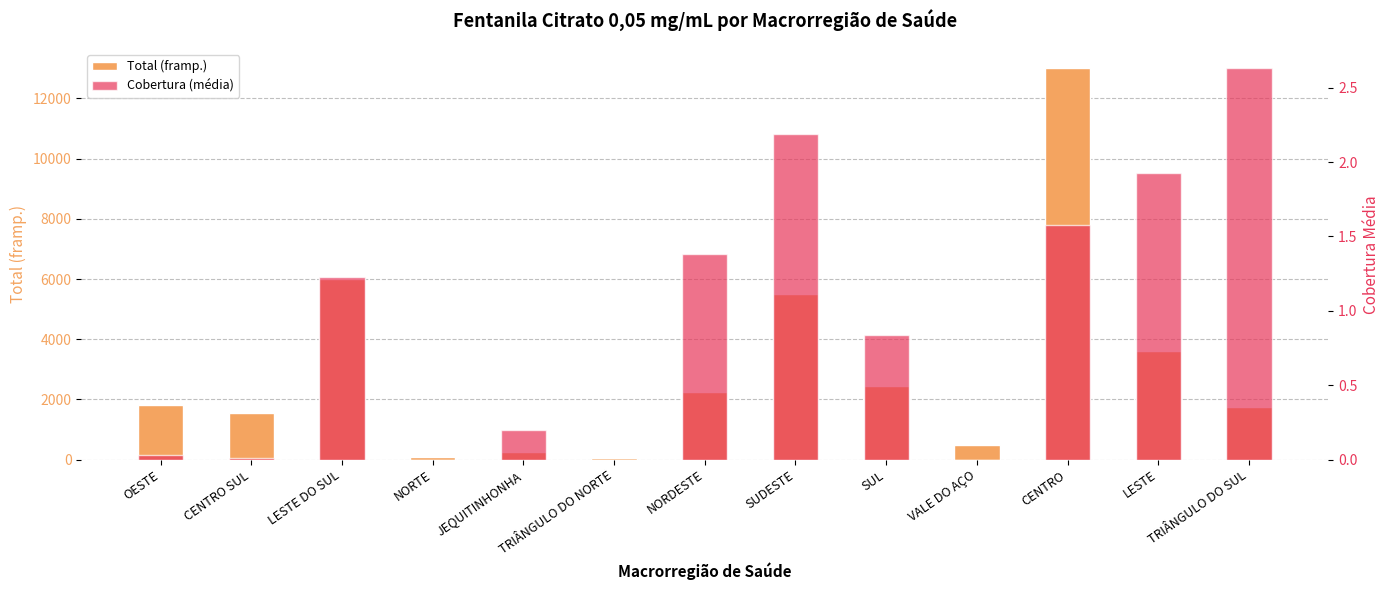

What are all the series names shown in the legend?

Total (framp.), Cobertura (média)